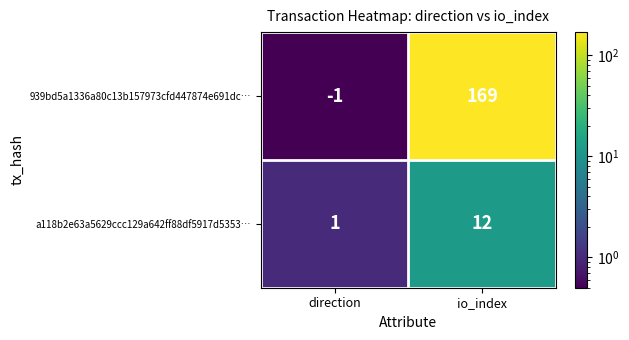

What is the smallest value displayed?

-1